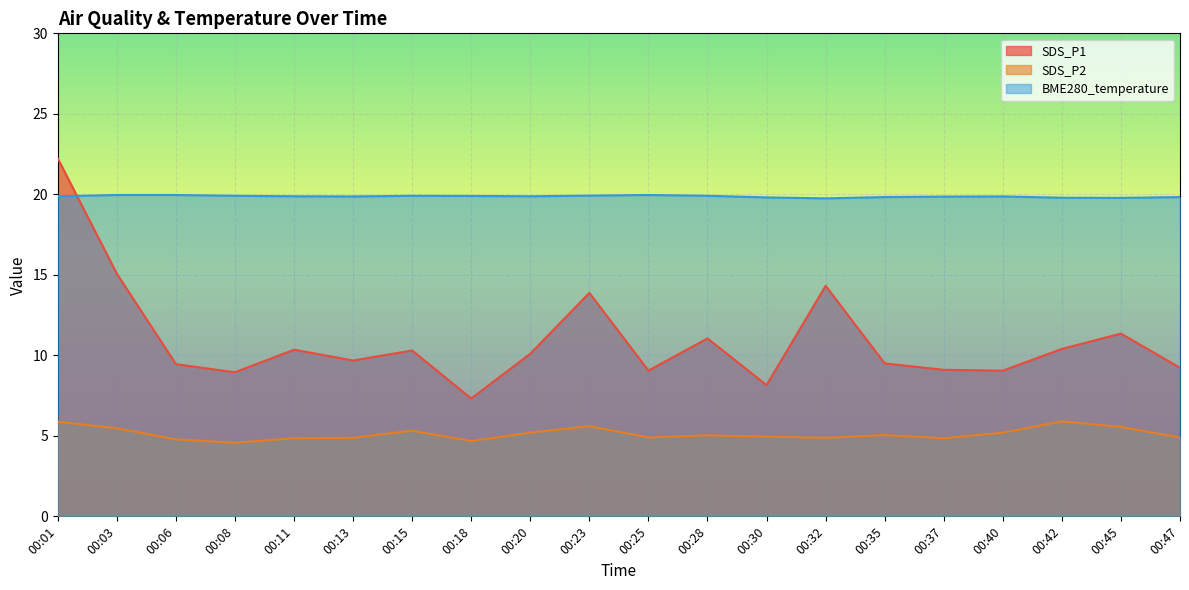

The value of BME280_temperature at 00:30 is 19.8. True or false?

True